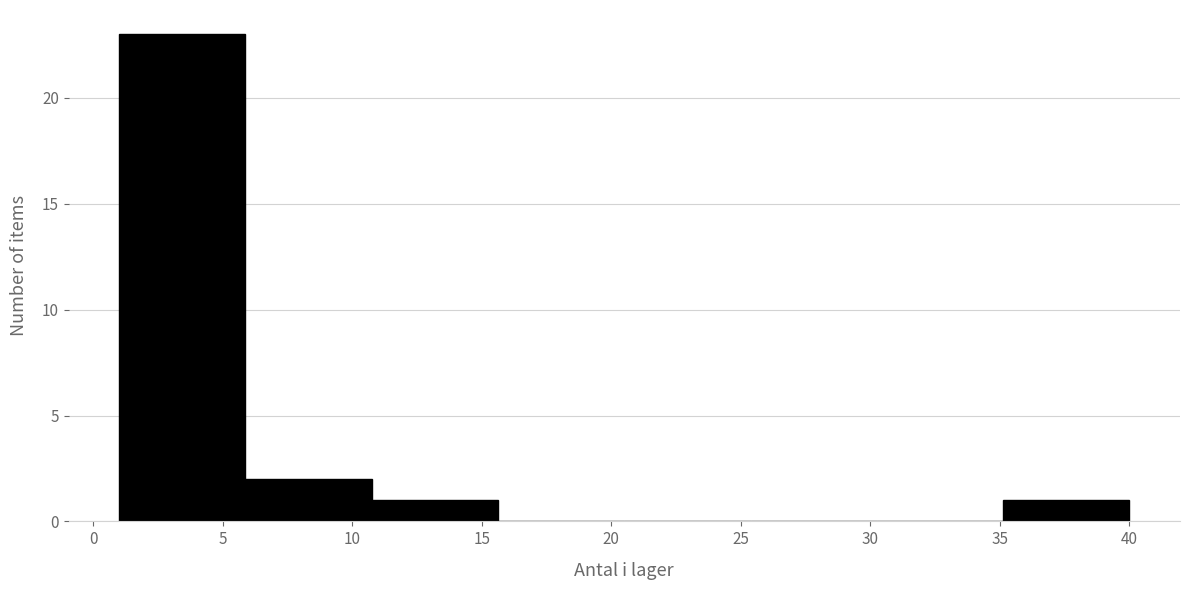

Reading left to right, list every bar in this chart as the range it spans on the x-axis followed by its height. Neither the bar edges nor the heights are printed on the chart, so give them approximately, as read against the axes.

1.0 to 6.0: 23
6.0 to 11.0: 2
11.0 to 15.5: 1
15.5 to 20.5: 0
20.5 to 25.5: 0
25.5 to 30.5: 0
30.5 to 35.0: 0
35.0 to 40.0: 1